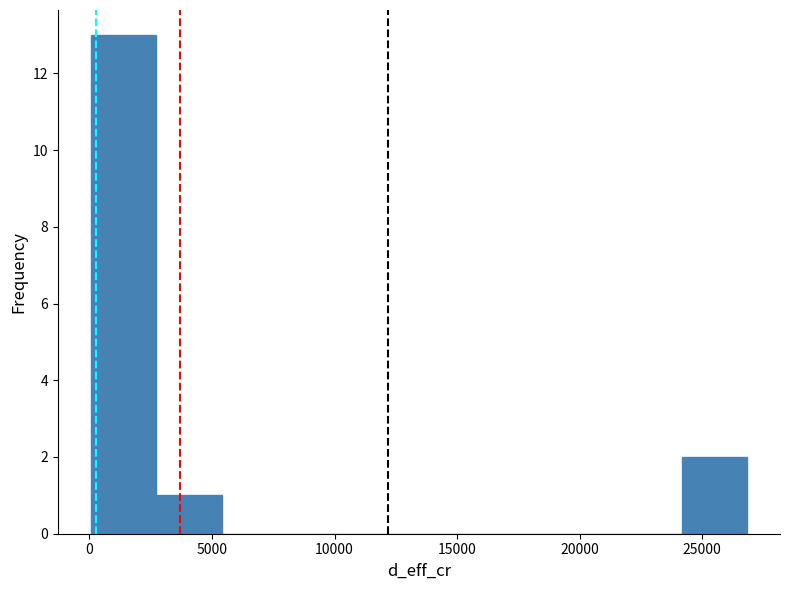

Reading left to right, transcribe this chart: for each bar, give the range it covers on the x-axis and its height. Neither the bar edges nor the heights are printed on the chart, so give them approximately, as read against the axes.

0 to 2500: 13
2500 to 5500: 1
5500 to 8000: 0
8000 to 11000: 0
11000 to 13500: 0
13500 to 16000: 0
16000 to 19000: 0
19000 to 21500: 0
21500 to 24000: 0
24000 to 27000: 2